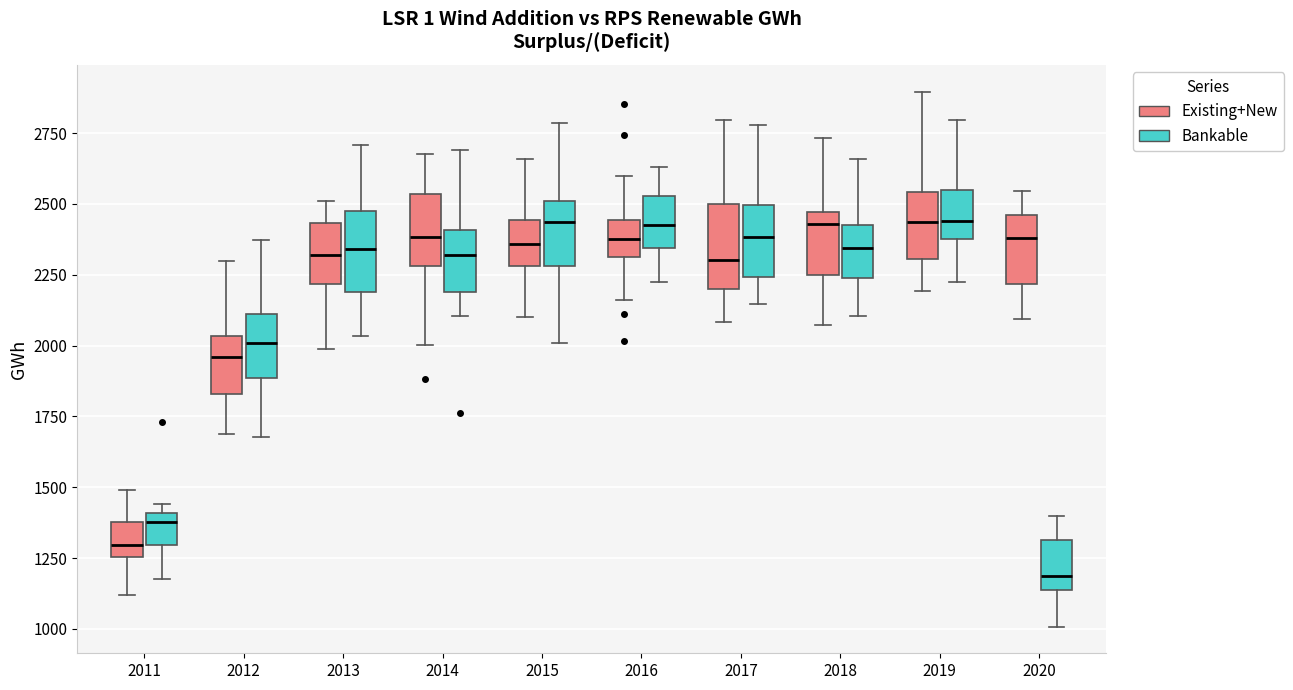

Where does the lower whisker of the box for 2014 (Existing+New) end on the y-axis? The values are not printed on the chart, so give them approximately, as read against the axis.

2000